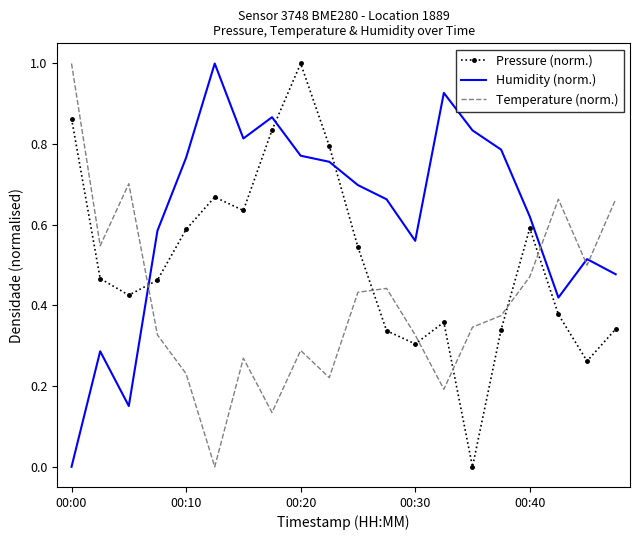

What is the difference between the maximum and minimum values in the Pressure (norm.) series?

1.0